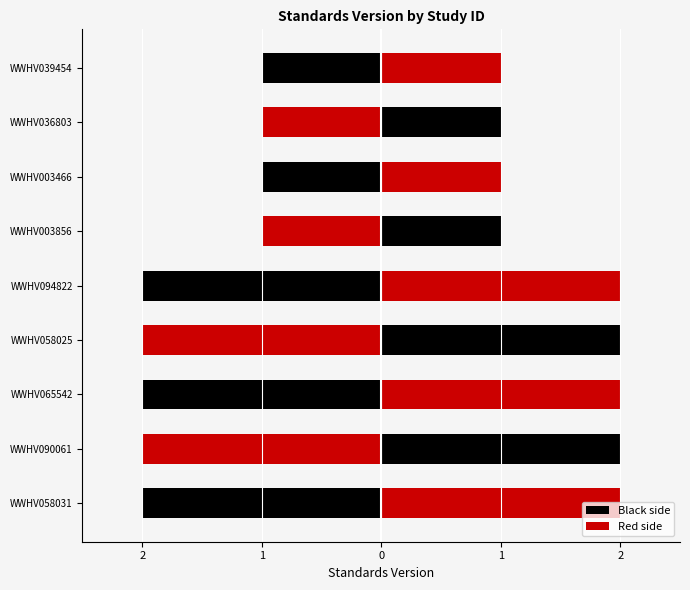

Where is the data nearest to the value 1?

WWHV039454